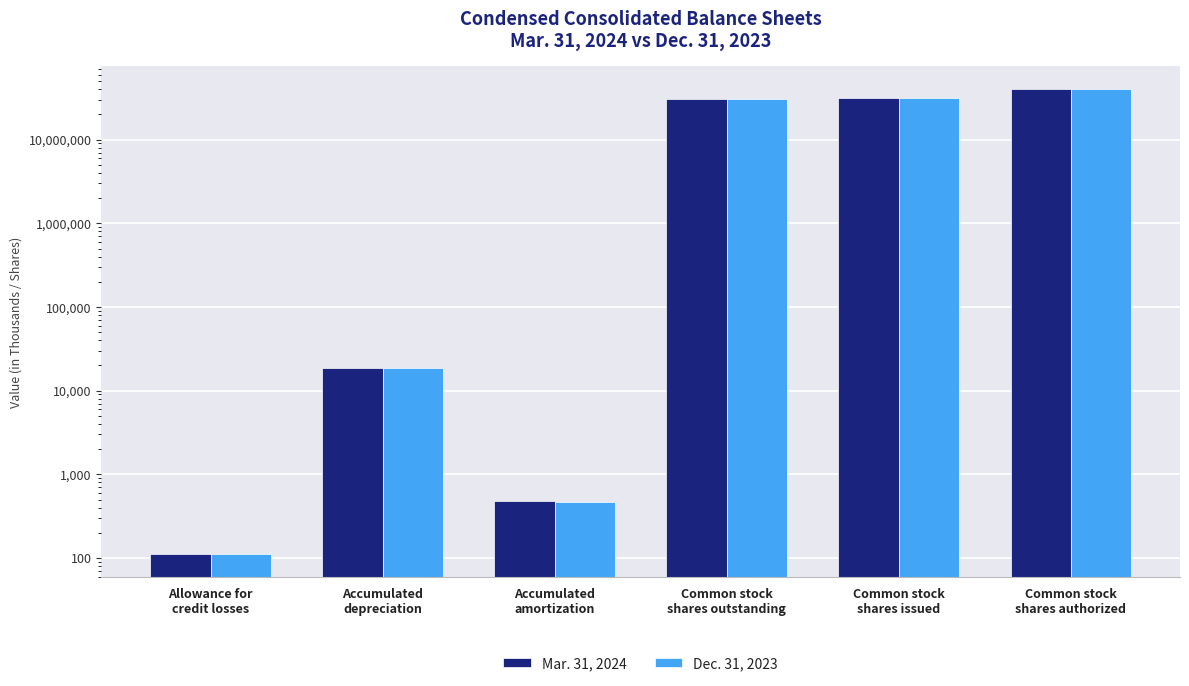

Reading left to right, extract all data points from this chart.

Mar. 31, 2024: Allowance for
credit losses=111	Accumulated
depreciation=18763	Accumulated
amortization=483	Common stock
shares outstanding=30385297	Common stock
shares issued=31361303	Common stock
shares authorized=40000000
Dec. 31, 2023: Allowance for
credit losses=111	Accumulated
depreciation=18703	Accumulated
amortization=468	Common stock
shares outstanding=30825297	Common stock
shares issued=31361303	Common stock
shares authorized=40000000